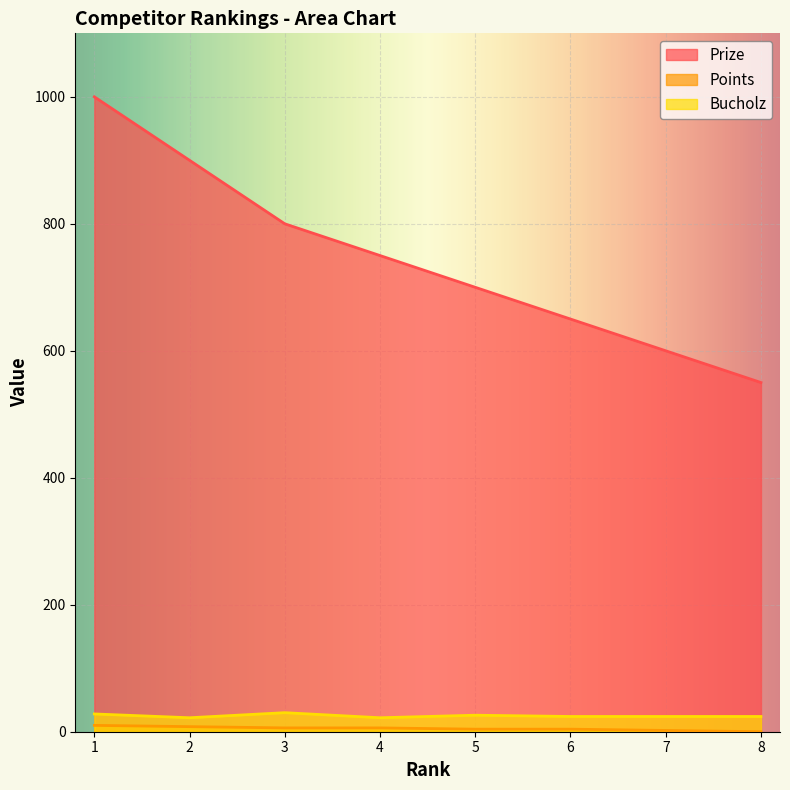

The value of Bucholz at 2 is 22. True or false?

True